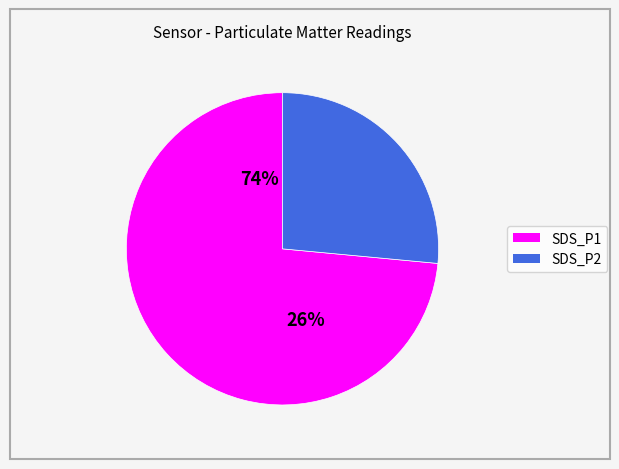

What is the smallest slice in the pie chart?

SDS_P2